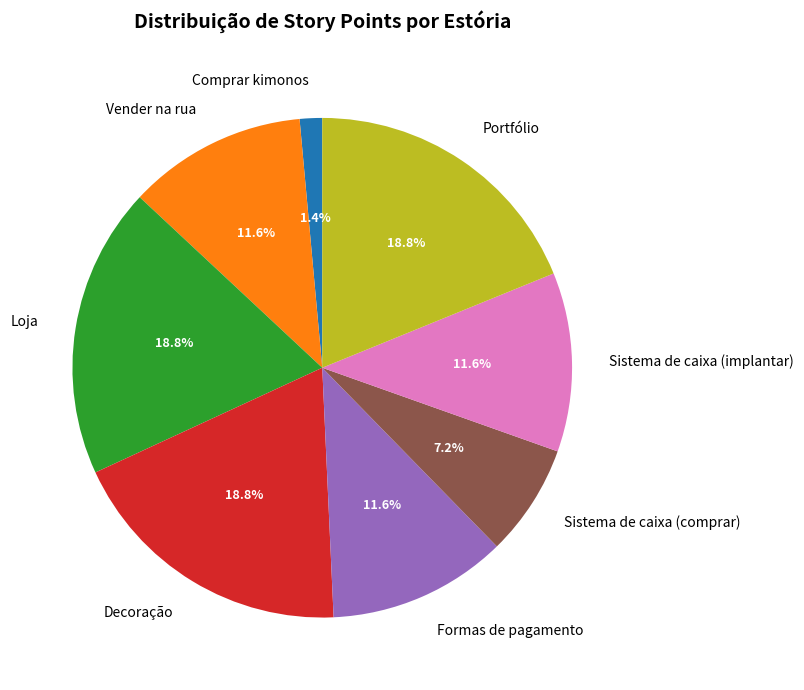

True or false: Sistema de caixa (implantar) accounts for 12% of the total.

True